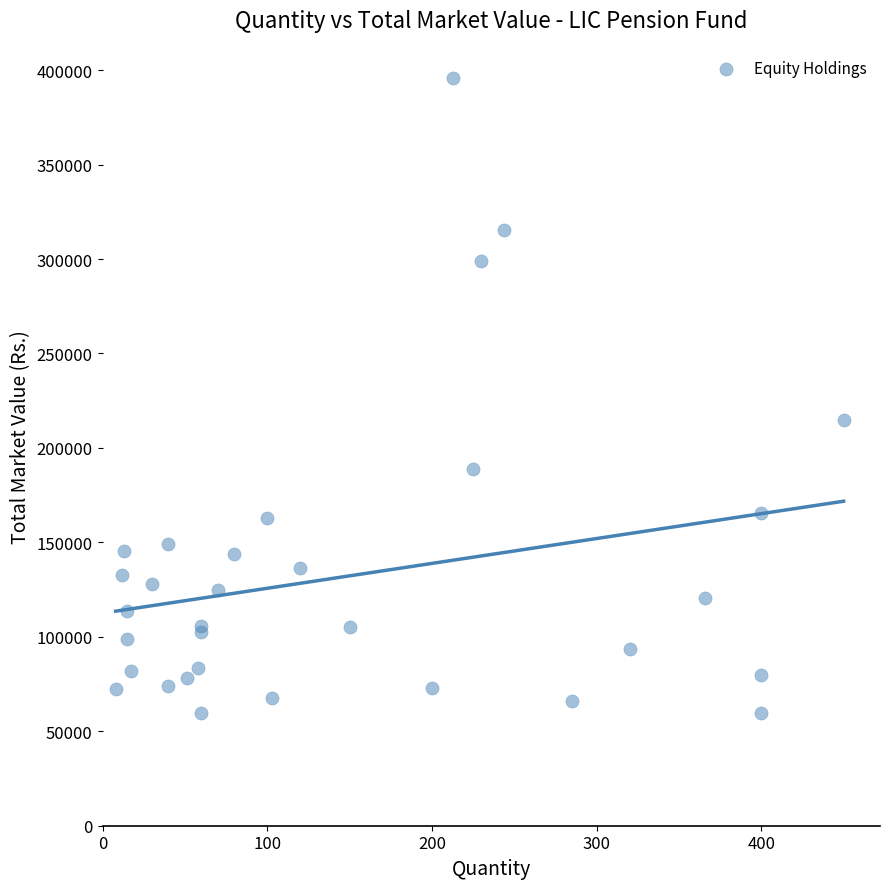

What Y value in the scatter plot is closest to 227729?

214537.5